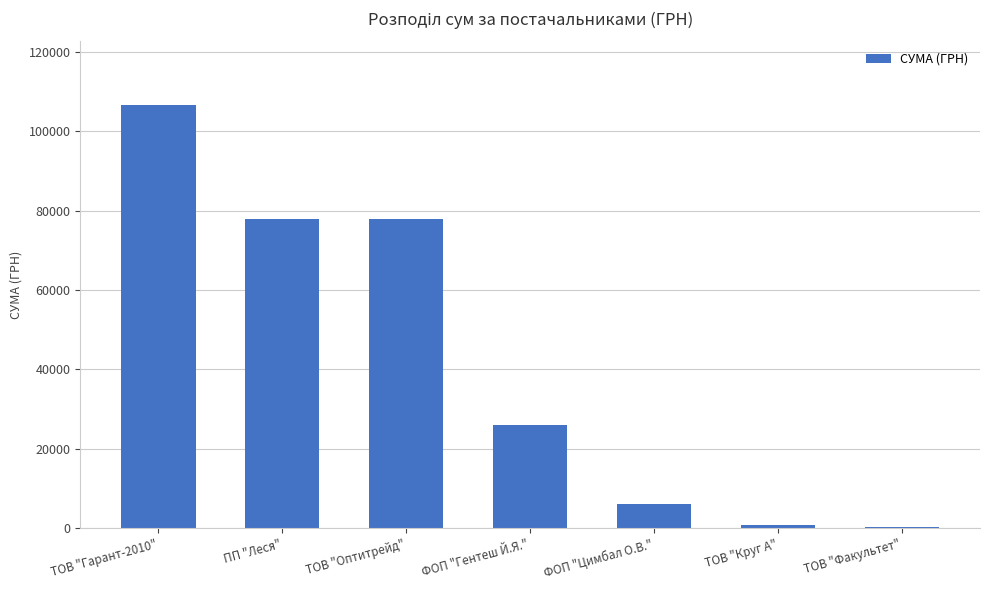

True or false: the data shows 668.1 at ТОВ "Круг А".

True